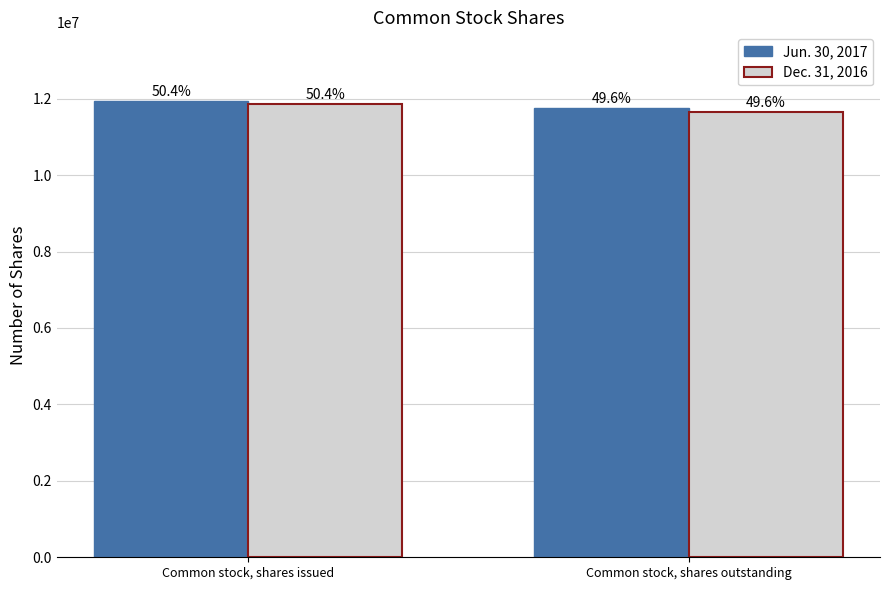

What are all the series names shown in the legend?

Jun. 30, 2017, Dec. 31, 2016